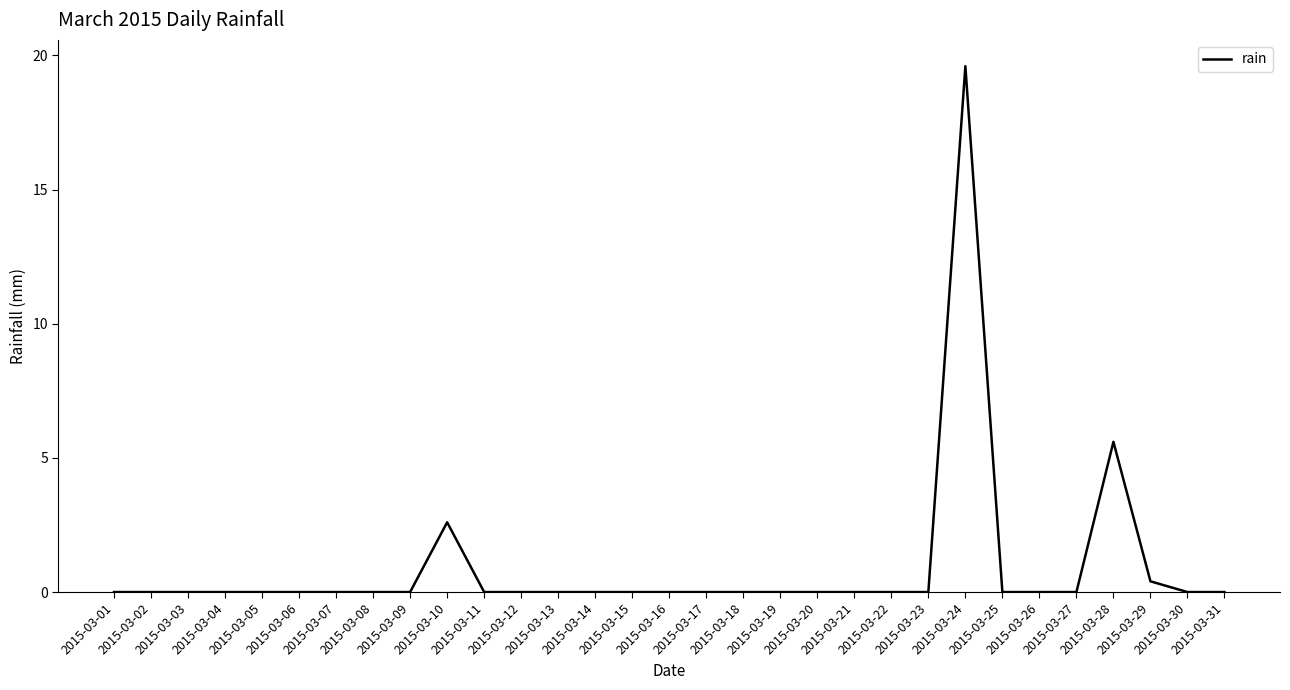

The chart shows a value of 8.1 at 2015-03-14. True or false?

False